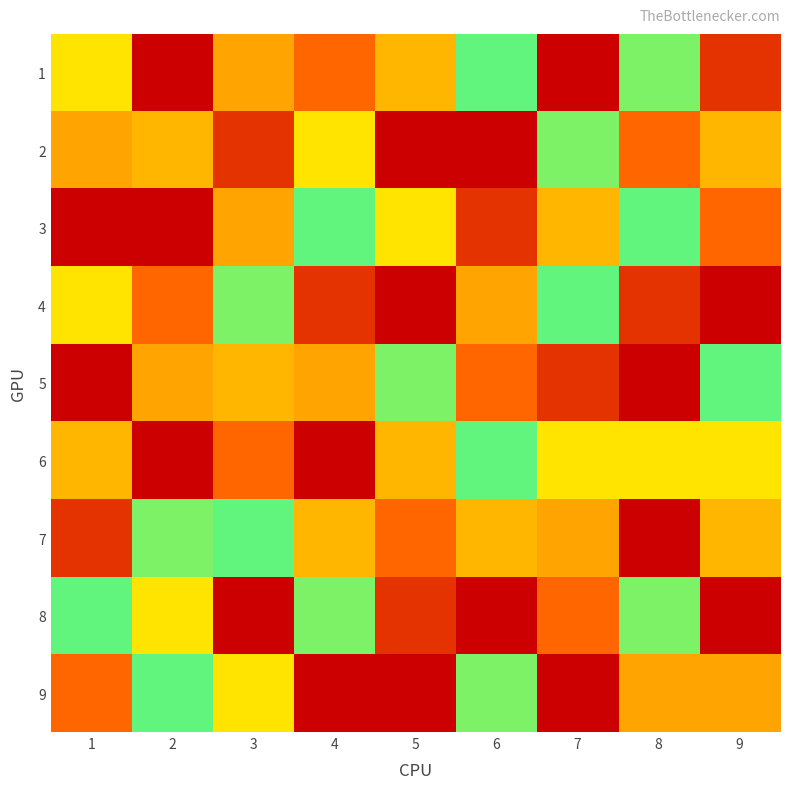

Which series has the largest range (max minus min)?

2